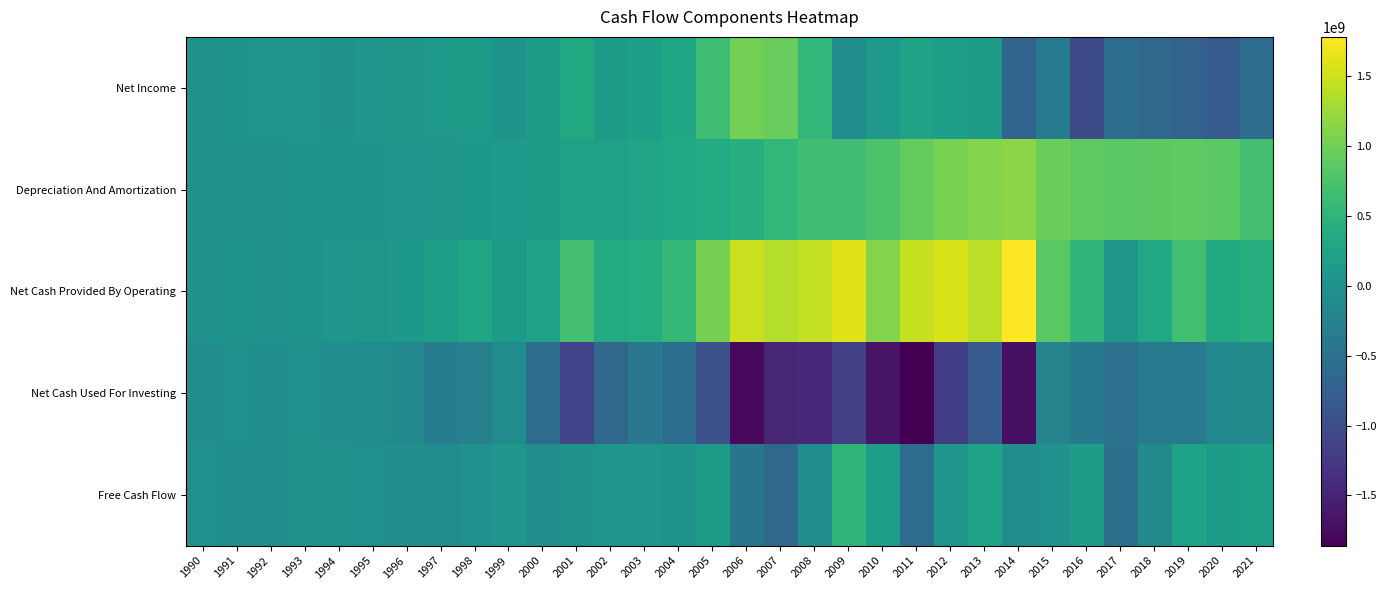

Between 1993 and 2008, which series saw the biggest shift?

Net Cash Provided By Operating